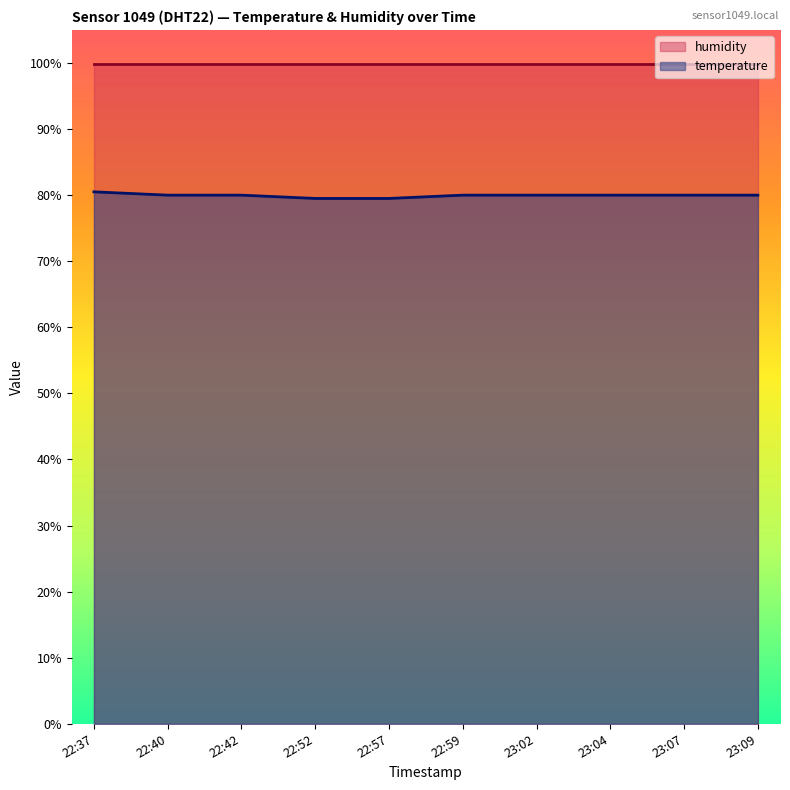

What is the label of the 3rd point from the right?

23:04